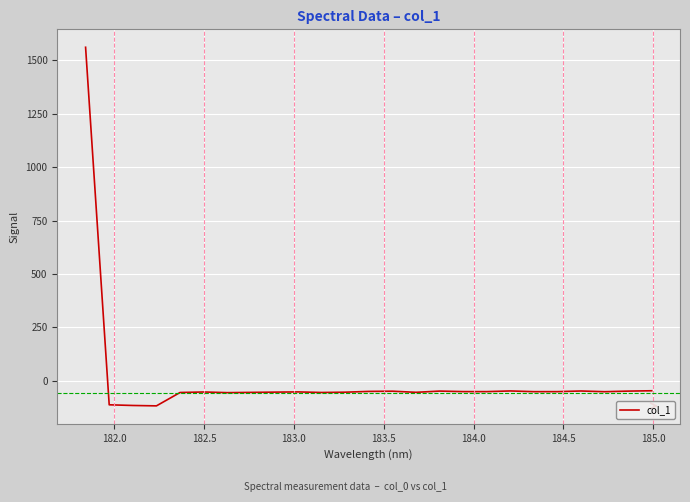

How many values are above zero?

1